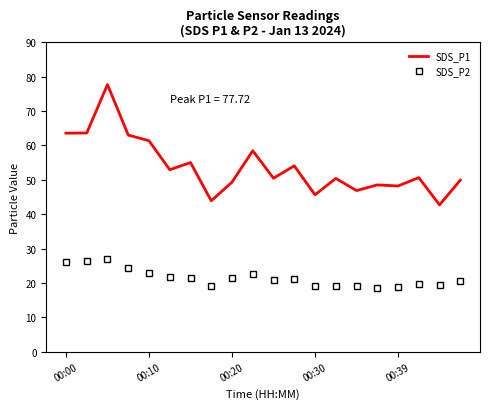

What is the difference between the maximum and minimum values in the SDS_P1 series?

35.0